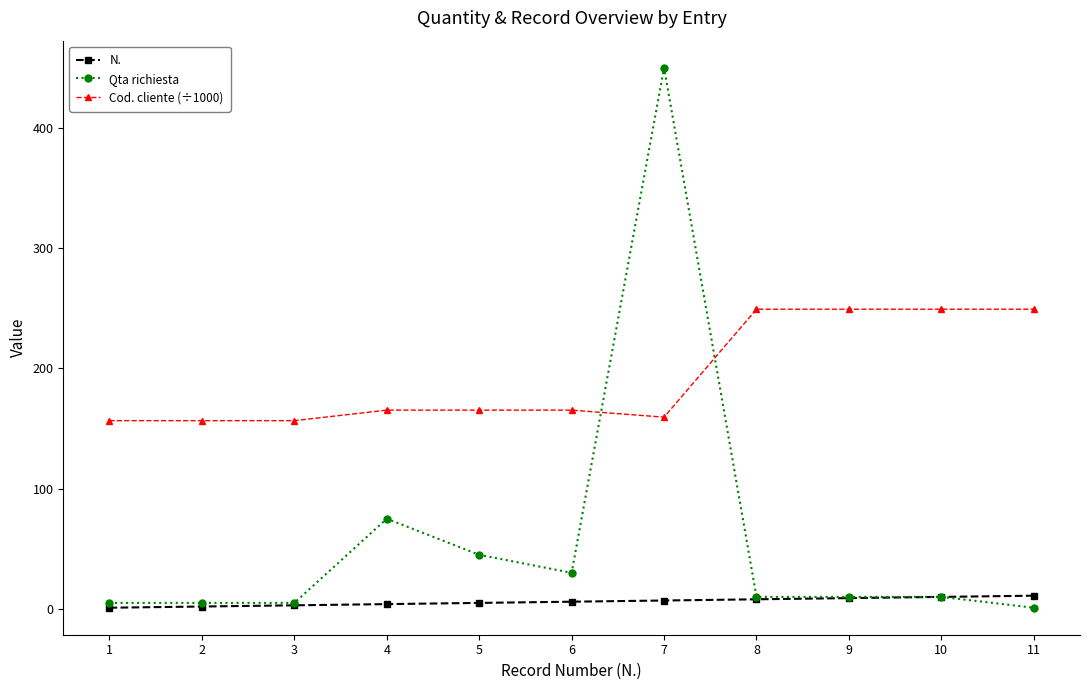

How many data points in Cod. cliente (÷1000) are above 165?

7